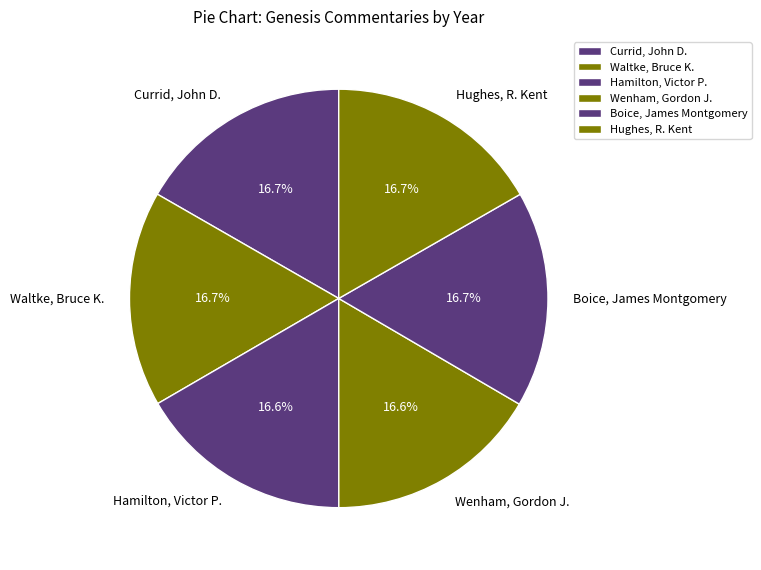

What is the ratio of the value at Hughes, R. Kent to the value at Waltke, Bruce K.?

1.0